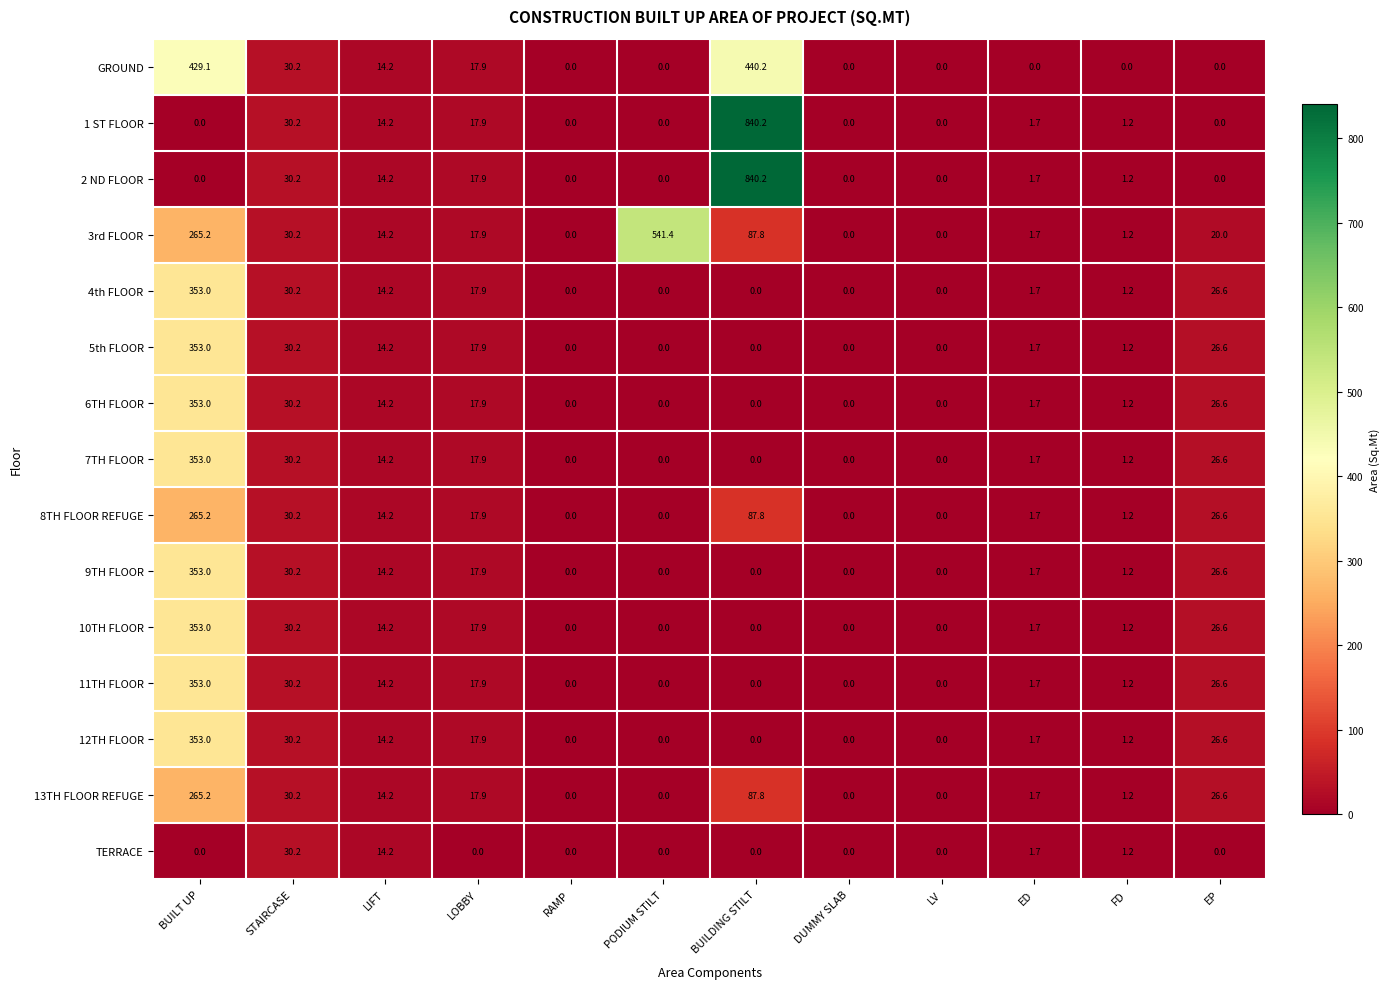

True or false: 9TH FLOOR has a value of -179.7 at LV.

False